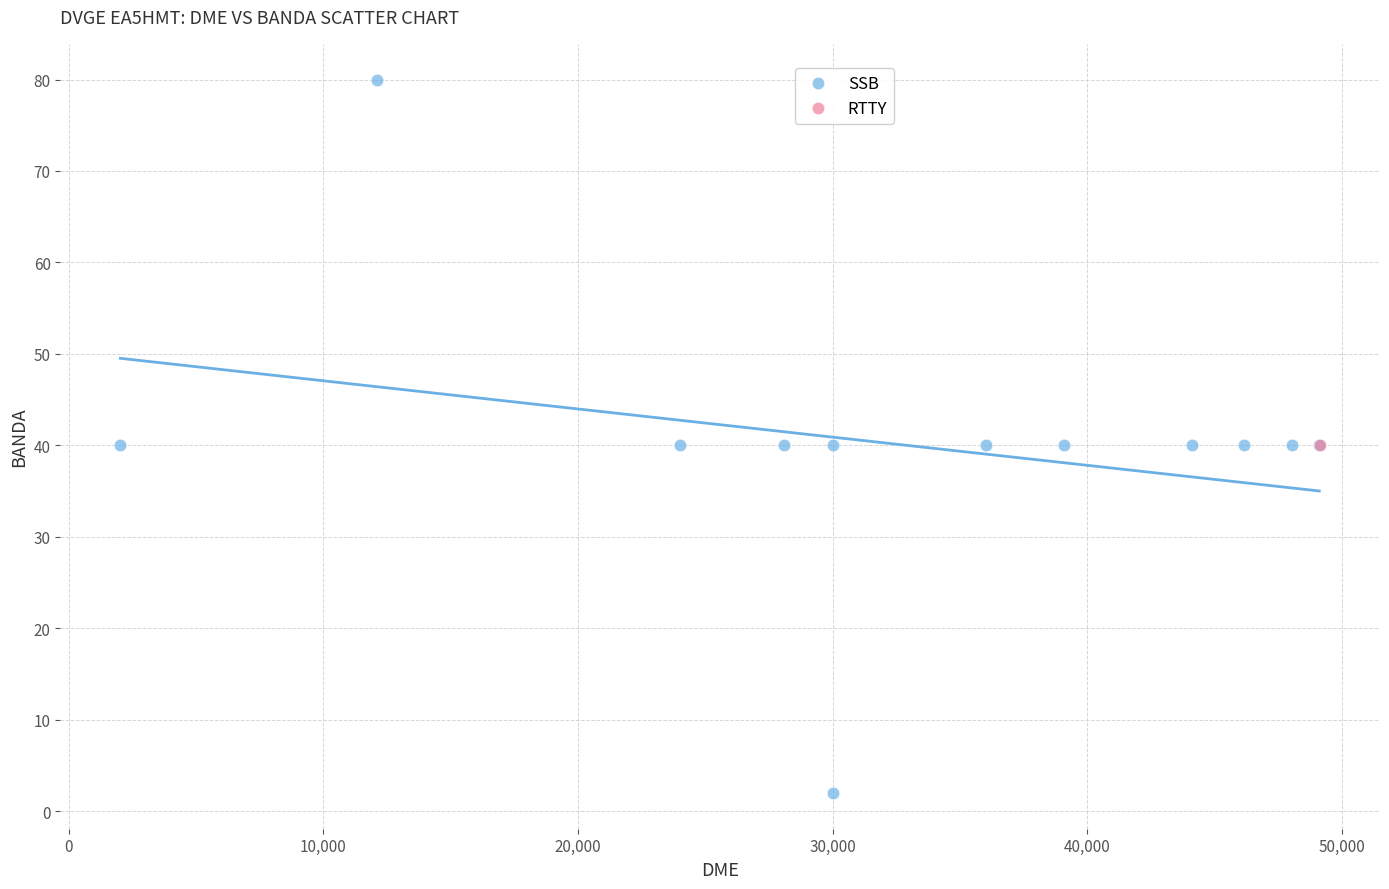

What are all the series names shown in the legend?

SSB, RTTY